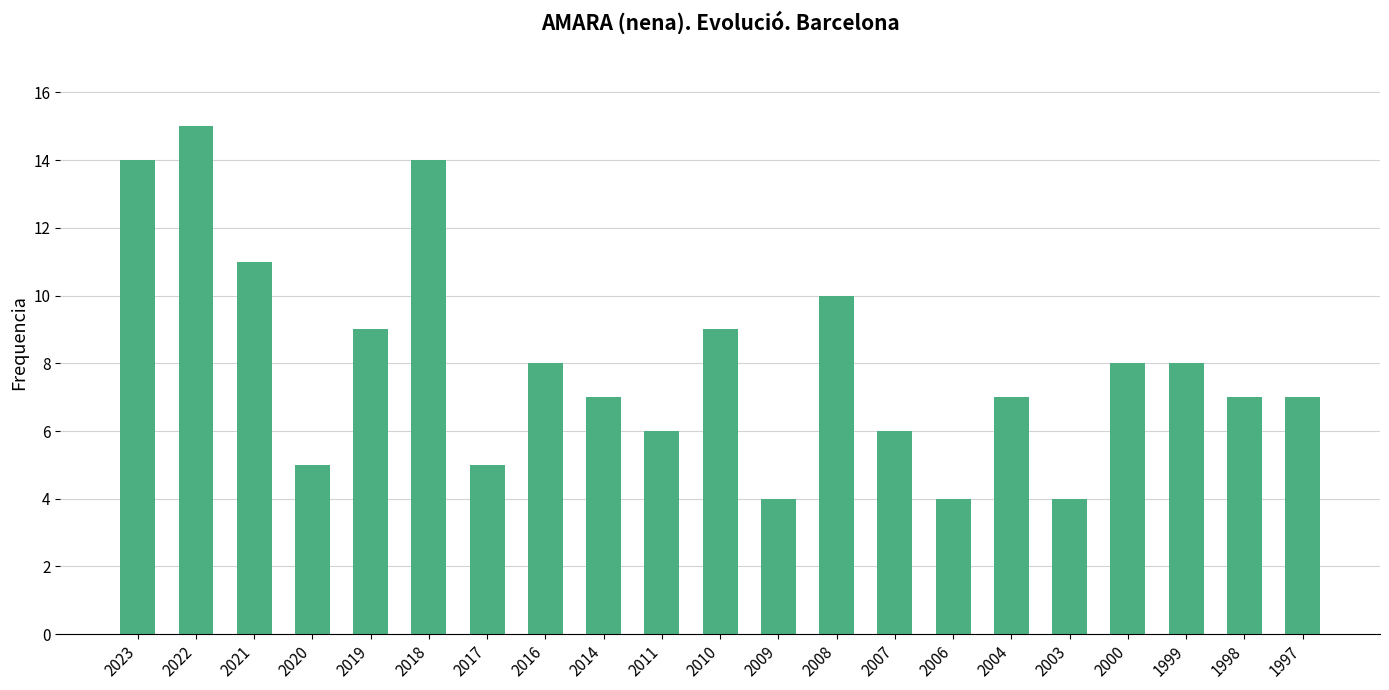

Where does the data first go above 7?

2023